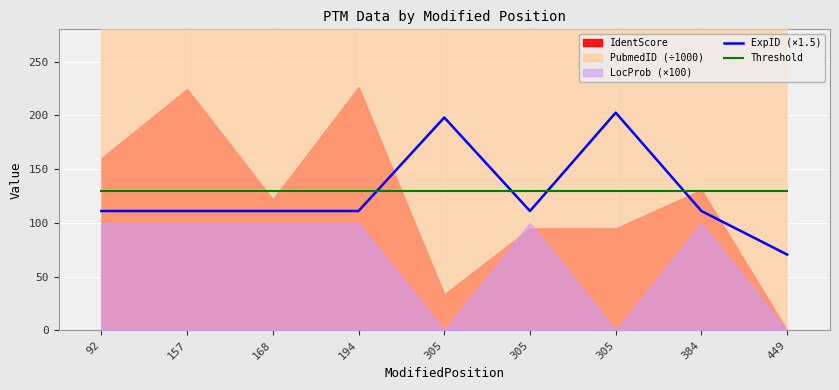

How many times do ExpID (×1.5) and Threshold cross each other?

4